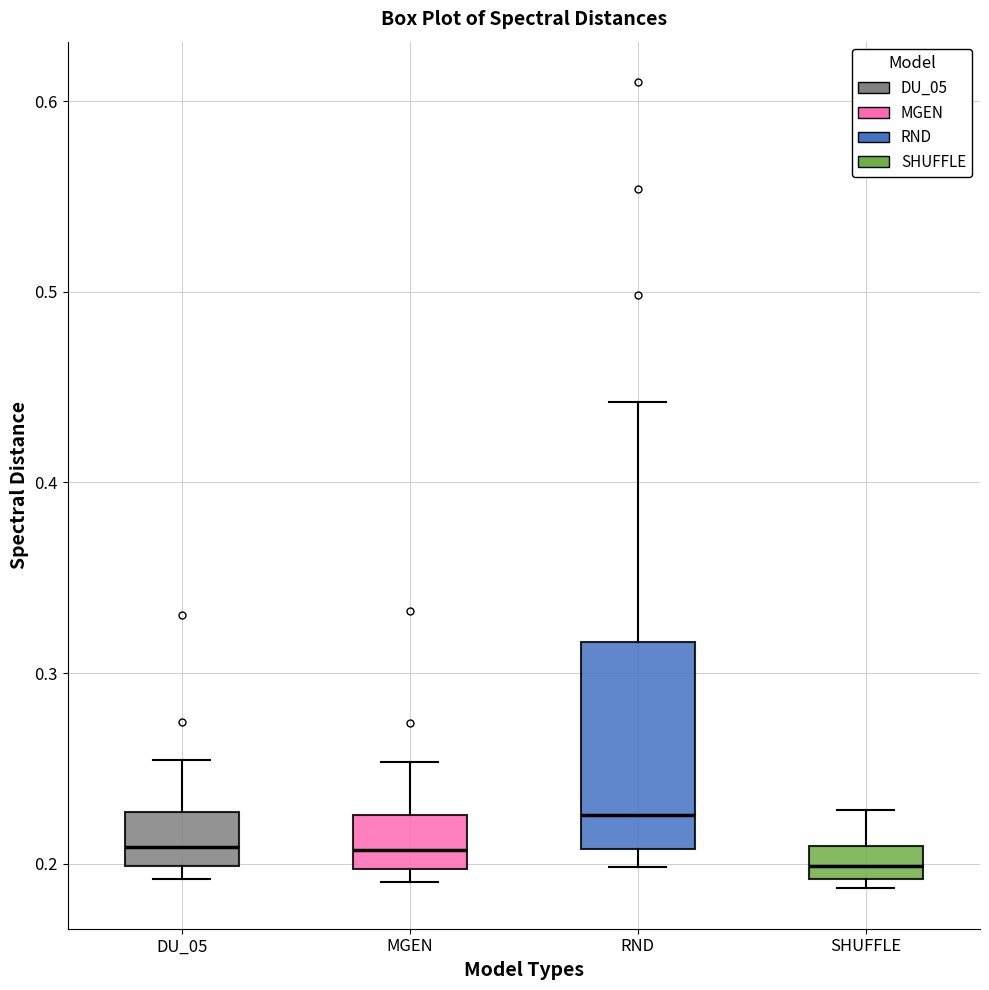

Reading left to right, read every box against the y-axis: the position of its median line, the range the box covers, and the ends of its whiskers. The values are not printed on the chart, so give them approximately, as read against the axis.

DU_05: median 0.21, box 0.20 to 0.23, whiskers 0.19 to 0.25
MGEN: median 0.21, box 0.20 to 0.23, whiskers 0.19 to 0.25
RND: median 0.23, box 0.21 to 0.32, whiskers 0.20 to 0.44
SHUFFLE: median 0.20, box 0.19 to 0.21, whiskers 0.19 (just below the box's lower edge) to 0.23